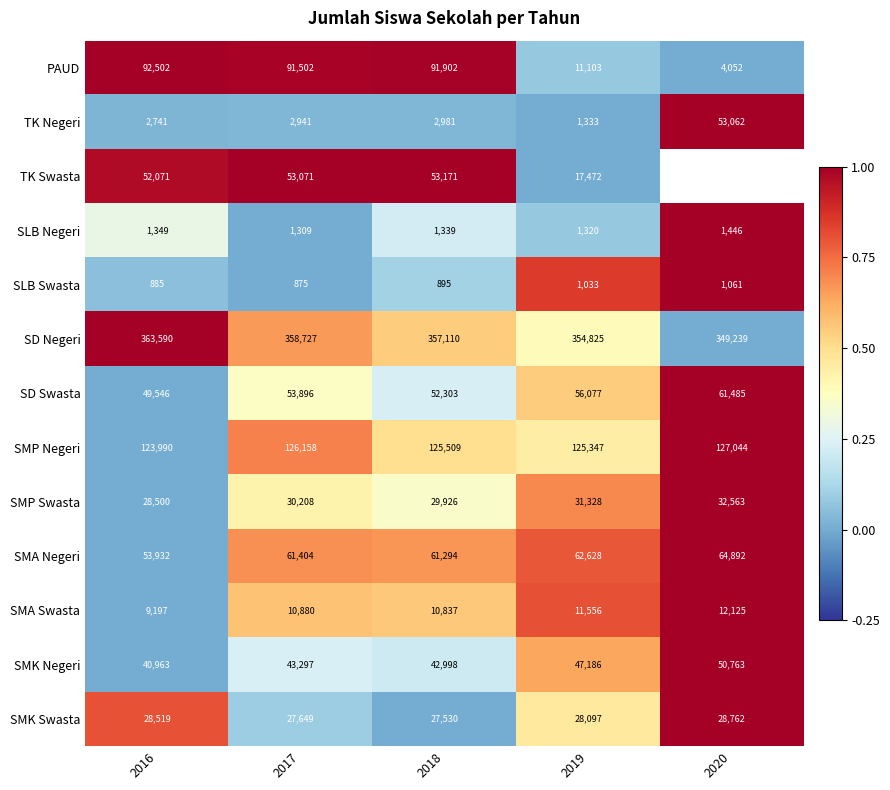

True or false: SLB Negeri has a value of 1981 at 2019.

False